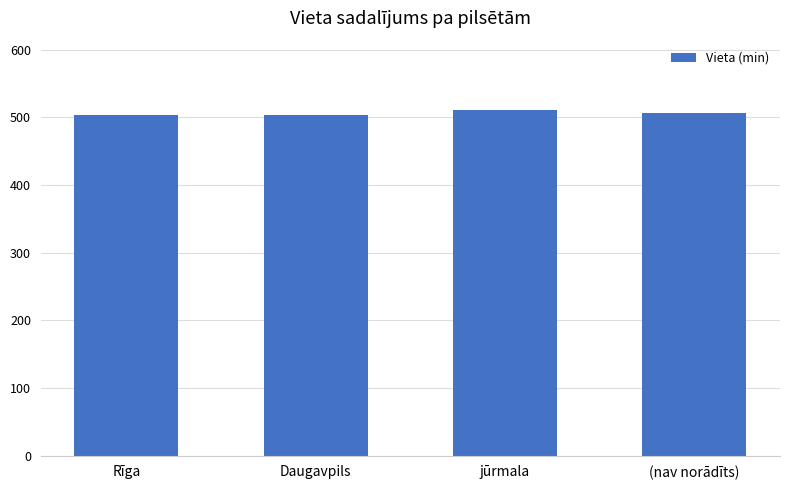

What is the label of the 2nd bar from the left?

Daugavpils